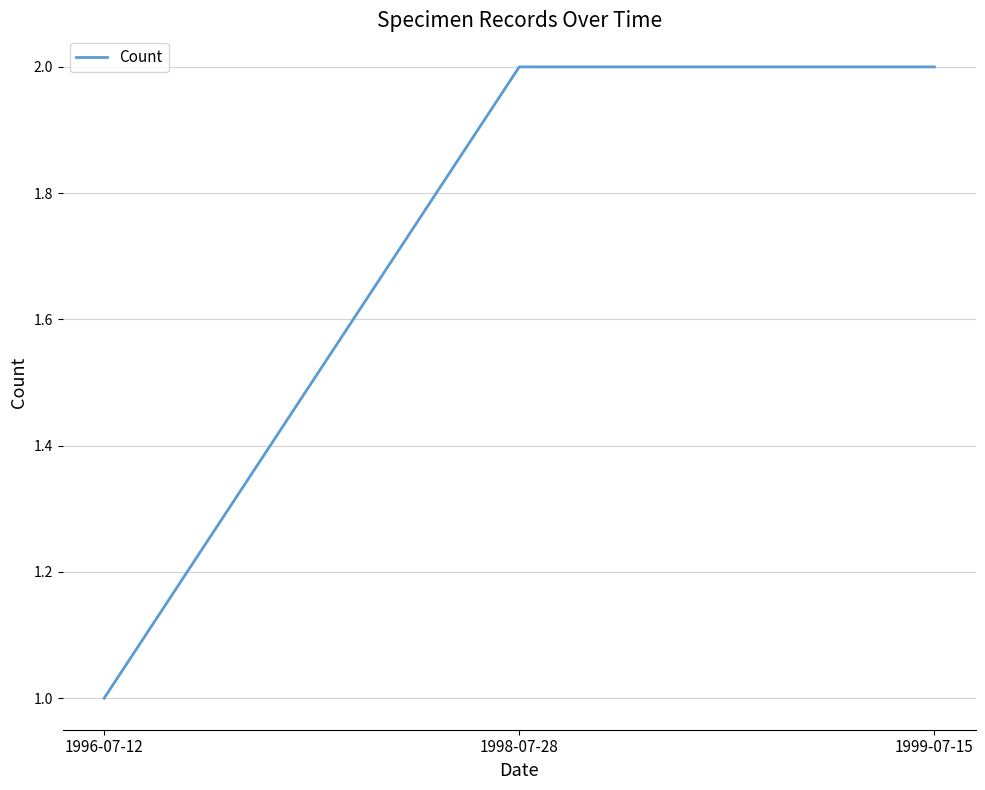

How many lines are shown in the chart?

1